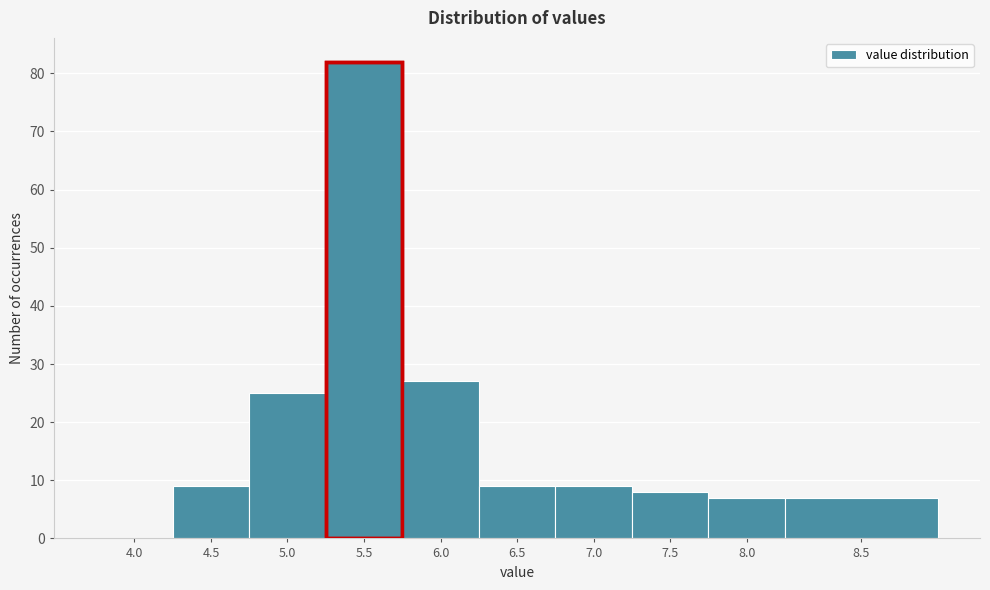

Reading left to right, transcribe all the data shown in this chart.

4.0=0	4.5=9	5.0=25	5.5=82	6.0=27	6.5=9	7.0=9	7.5=8	8.0=7	8.5=7